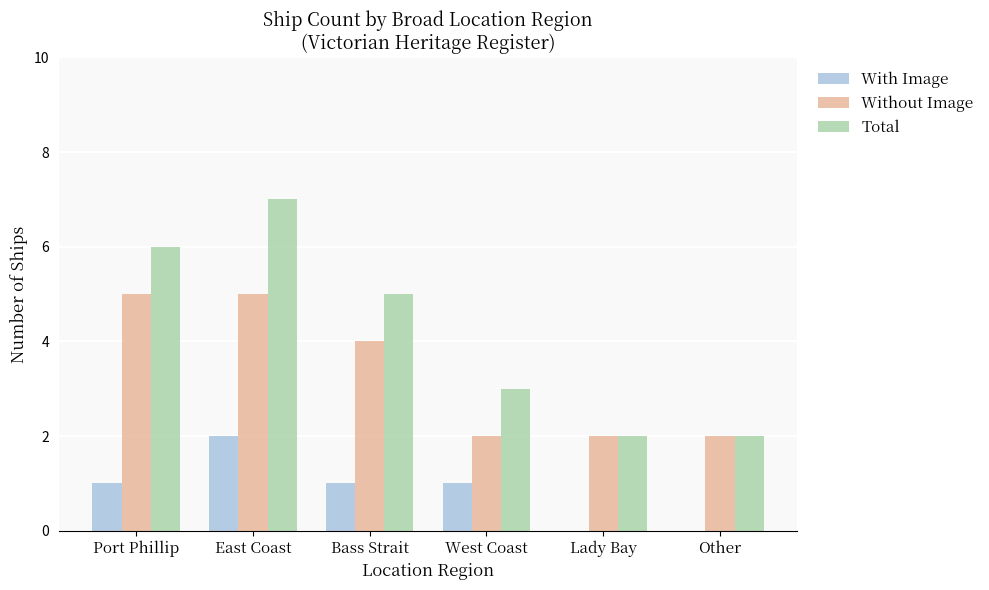

Which series changed the most between Port Phillip and Lady Bay?

Total